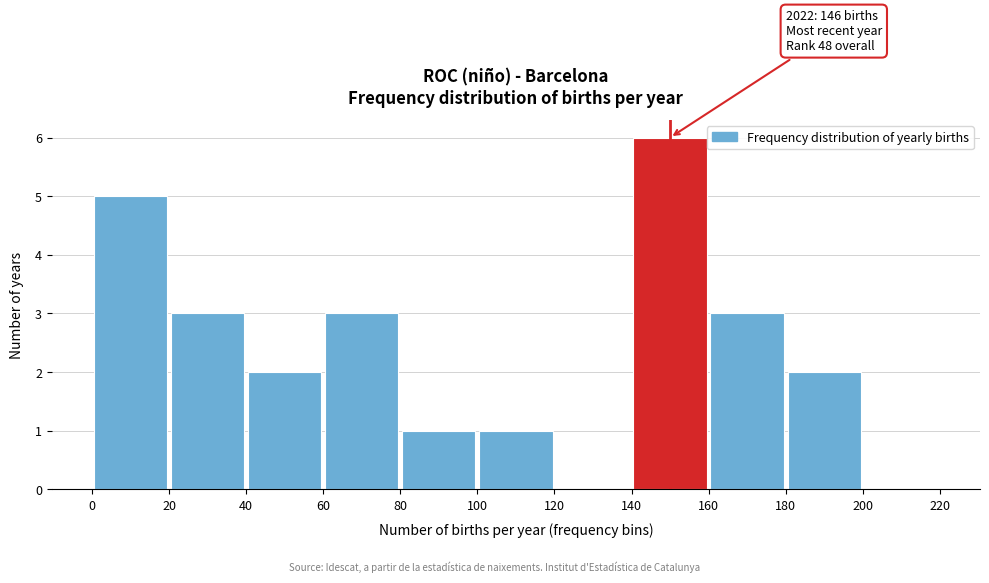

Over which range of the x-axis is the bar tallest?

140 to 160